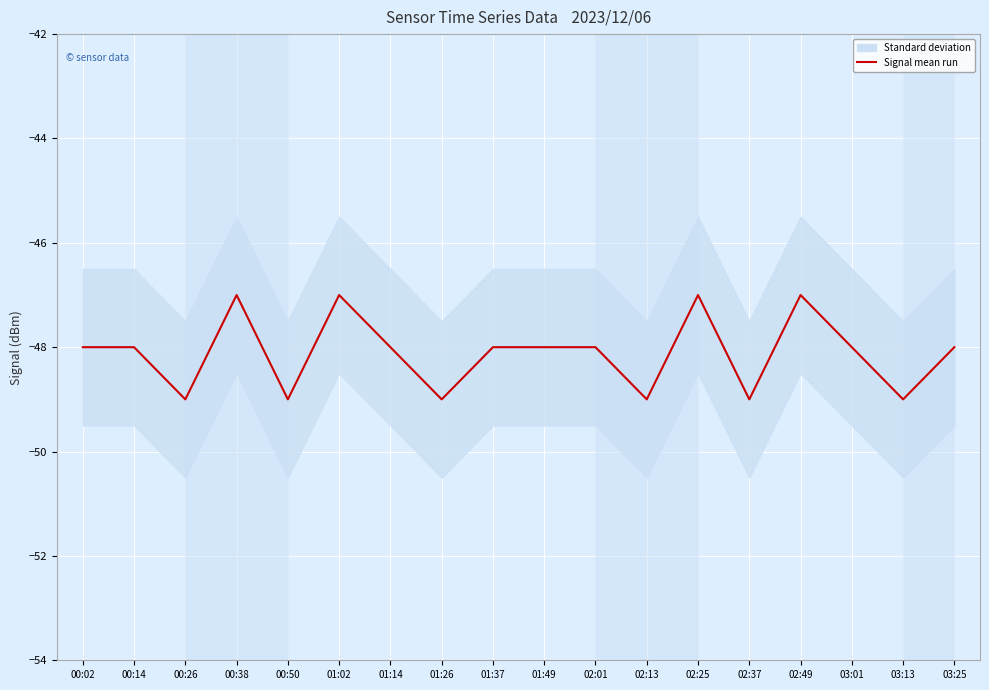

What is the approximate value at 00:14?

-48